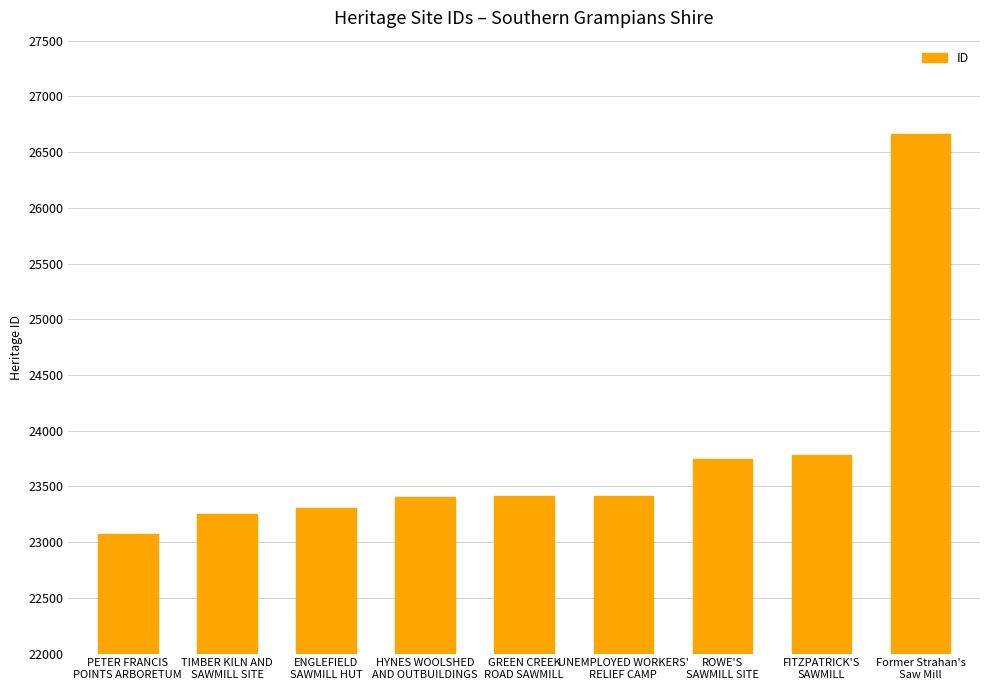

What is the value of the 8th bar from the left?

23782